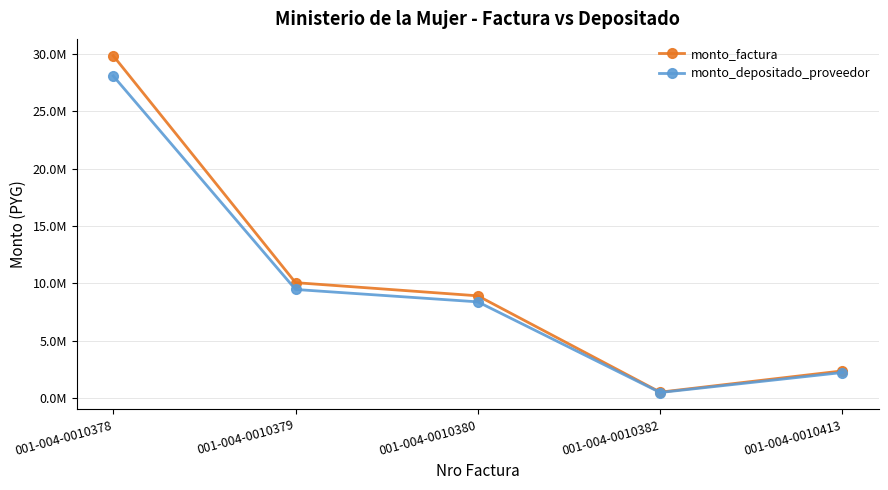

Rank the series by their average value, from highest to lowest.

monto_factura, monto_depositado_proveedor